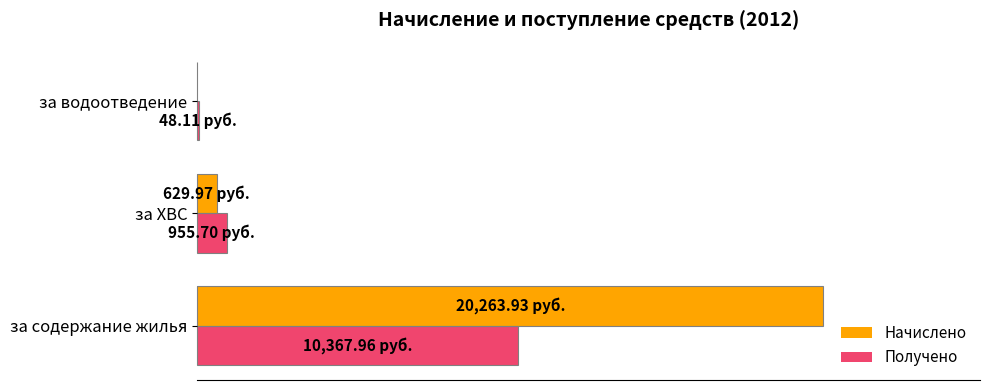

Reading left to right, list all the values displayed in this chart.

Начислено: 20263.9	630.0	0.0
Получено: 10368.0	955.7	48.1